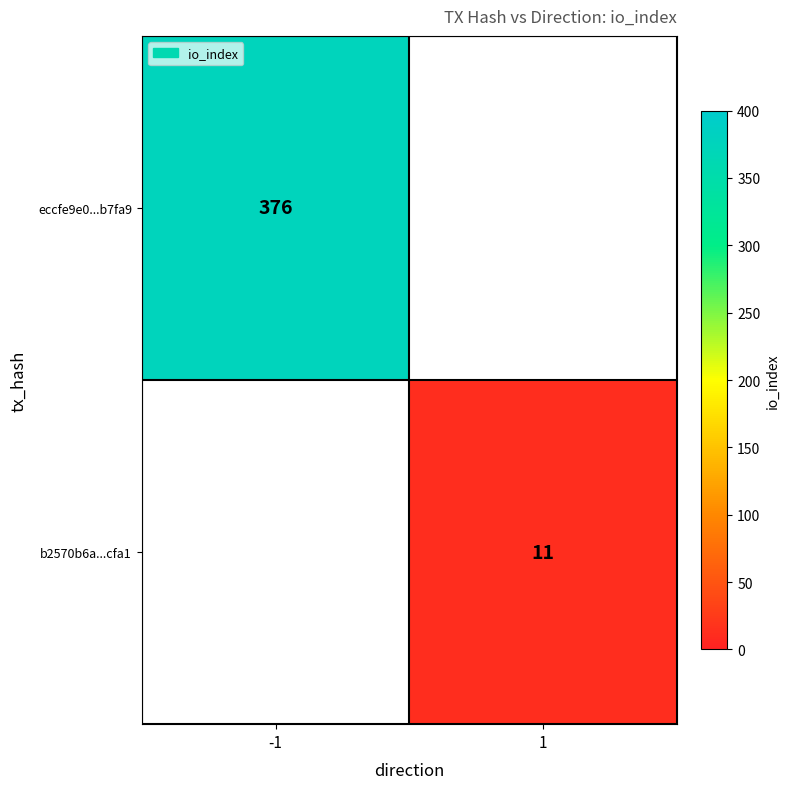

Is it true that b2570b6a...cfa1 equals 11 at 1?

True